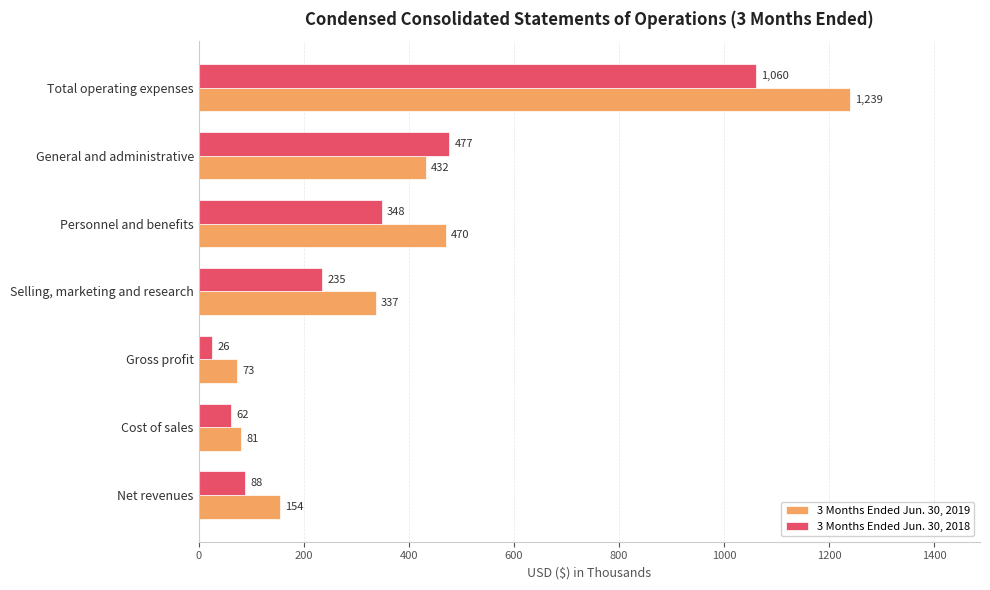

At Personnel and benefits, list the series in order from largest to smallest.

3 Months Ended Jun. 30, 2019, 3 Months Ended Jun. 30, 2018